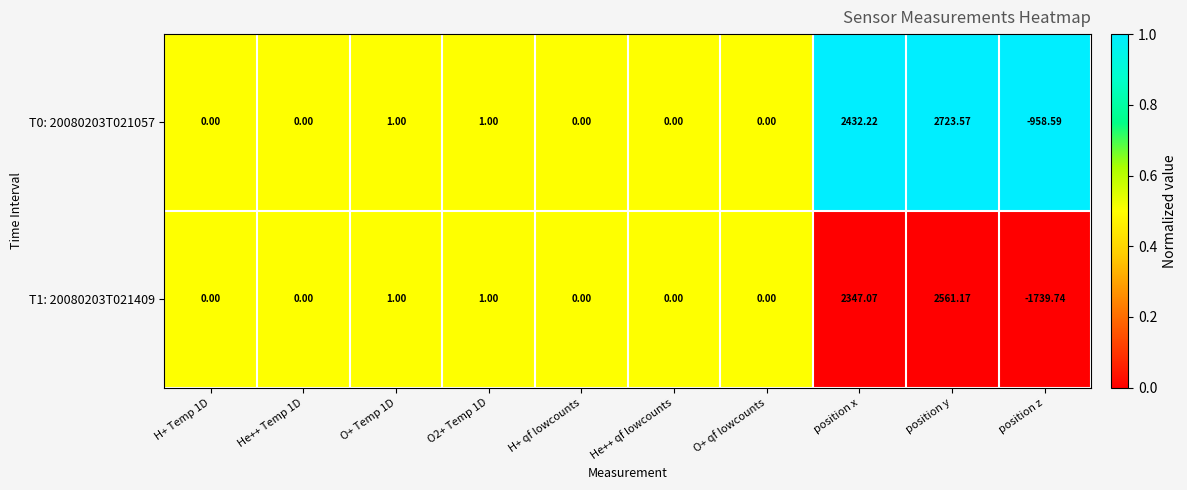

At which label does T0: 20080203T021057 reach its minimum?

position z